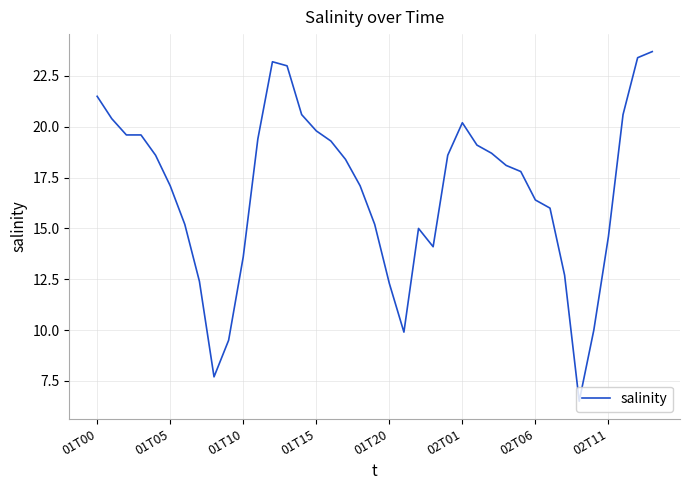

What is the difference between the maximum and minimum values?

17.2